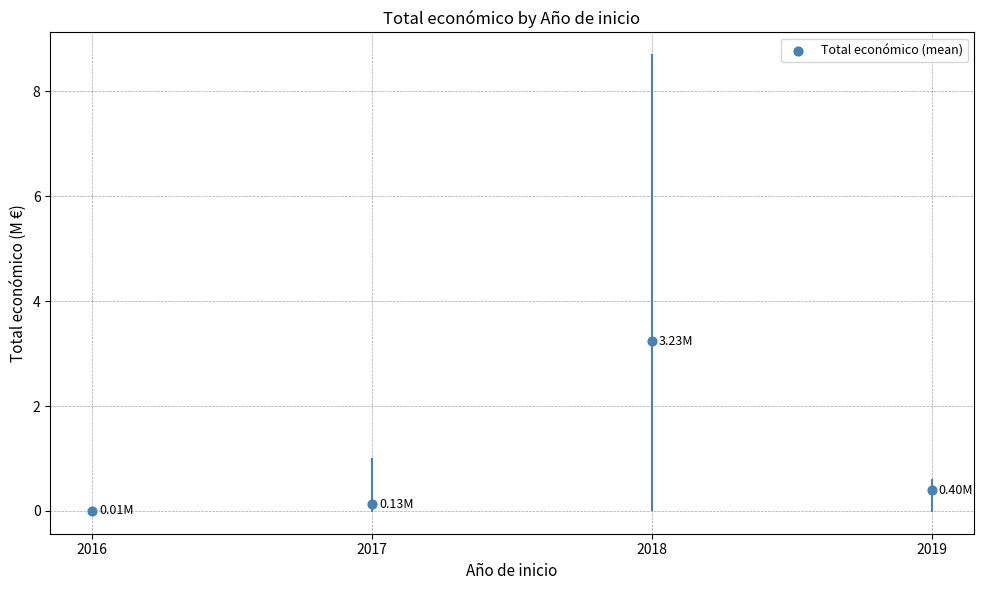

What is the range of Y values (max minus min)?

3.2